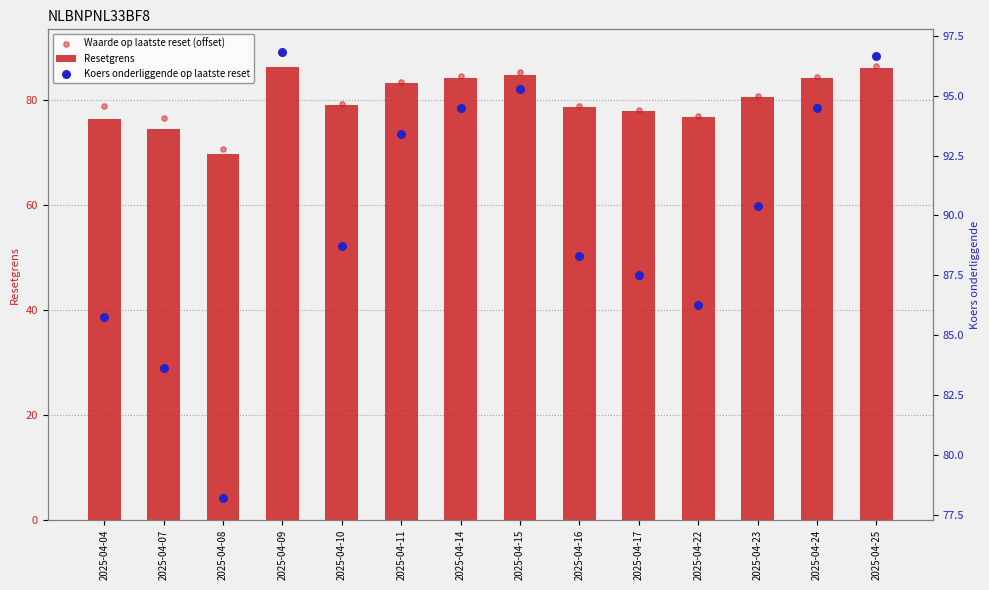

Which series reaches the maximum Y coordinate?

Koers onderliggende op laatste reset